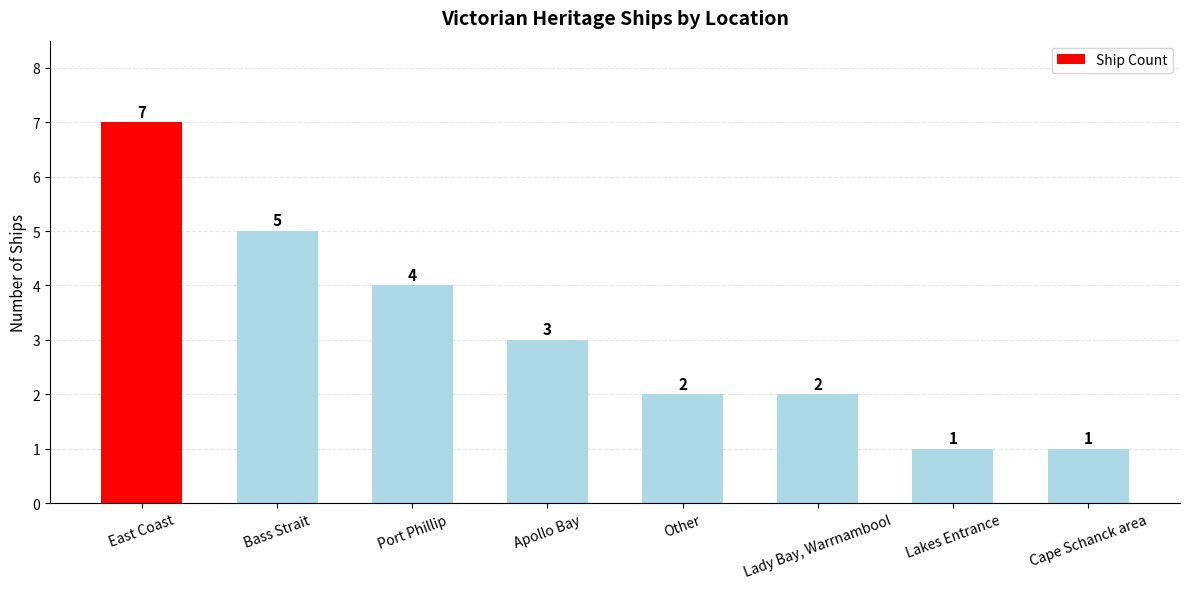

How many bars are there in total?

8